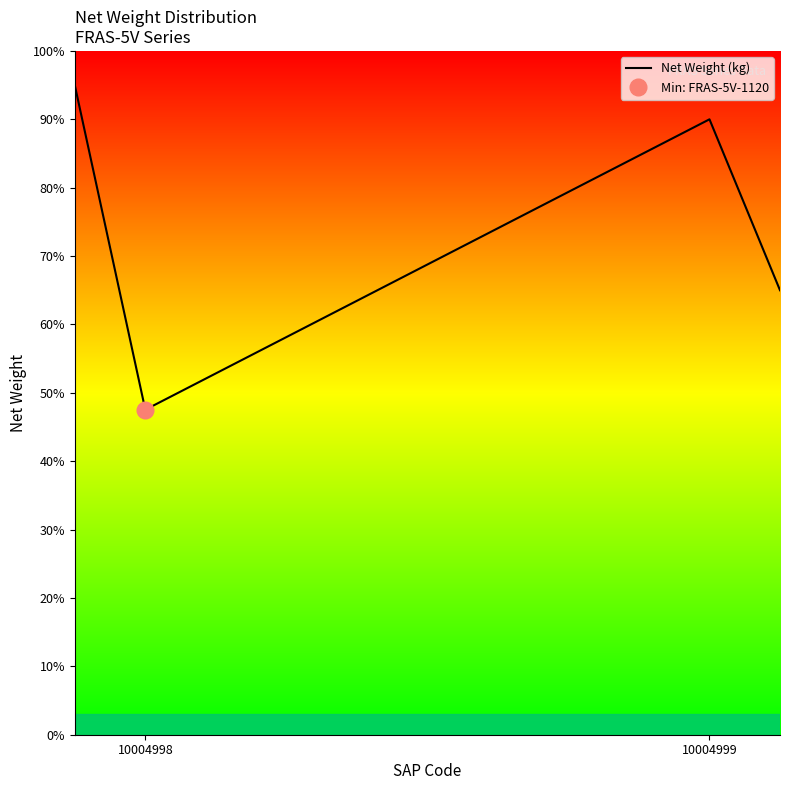

The Net Weight (kg) series shows 47.5 at 10004998. True or false?

True